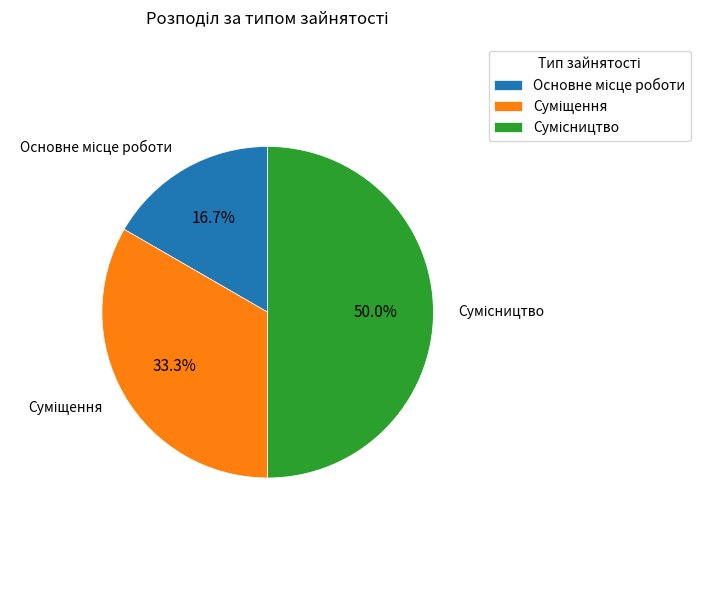

What portion of the pie excludes Основне місце роботи?

83.3%